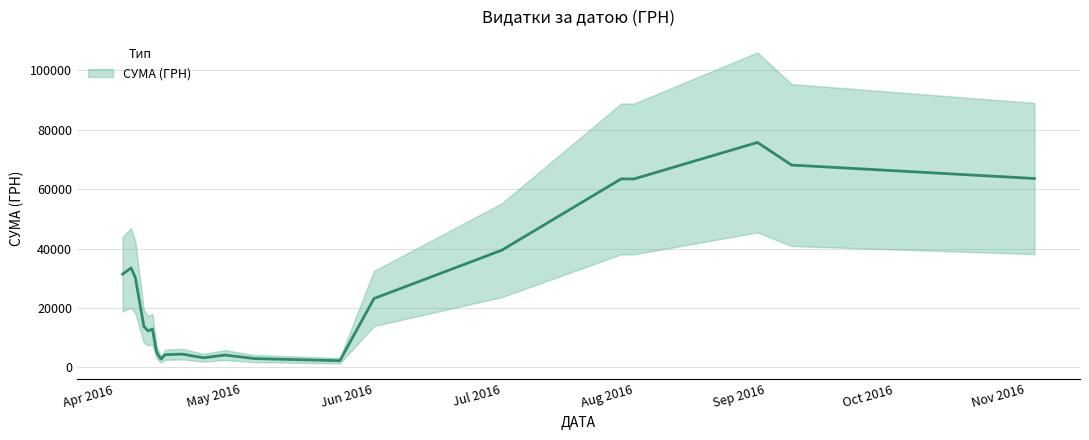

How many distinct data groups are displayed?

1